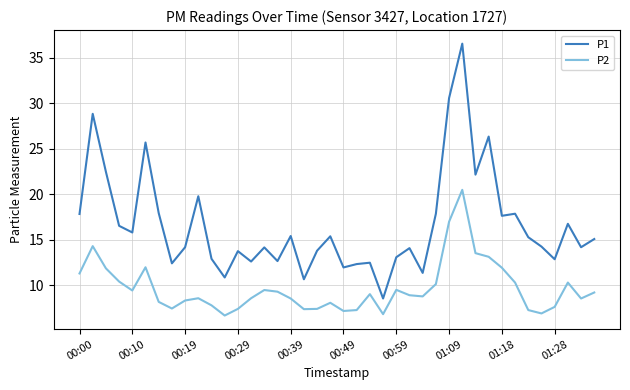

What is the lowest value of the P1 series?

8.6